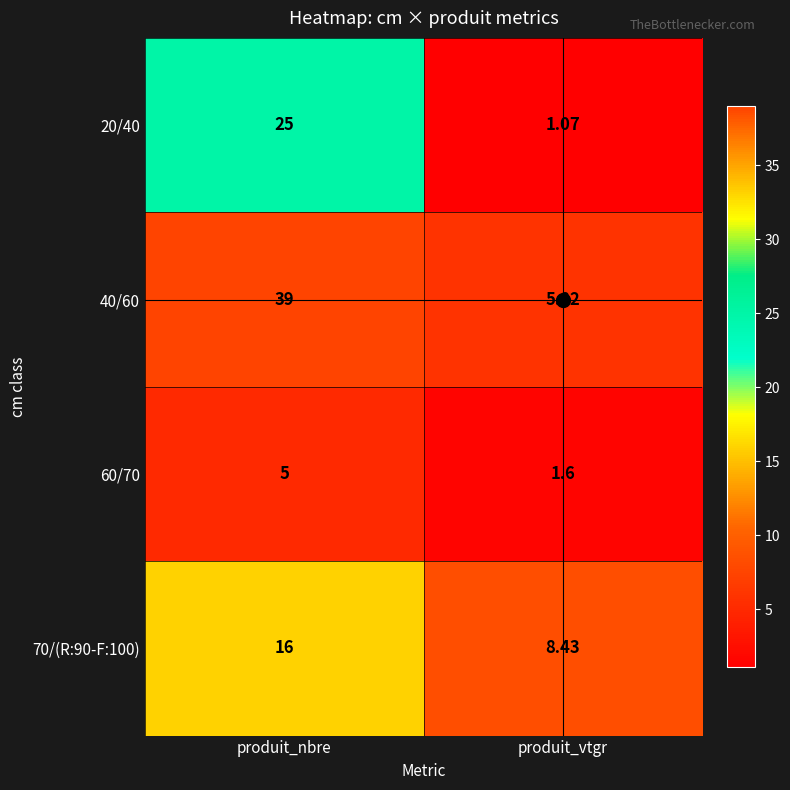

At which label is 60/70 closest to 3?

produit_vtgr